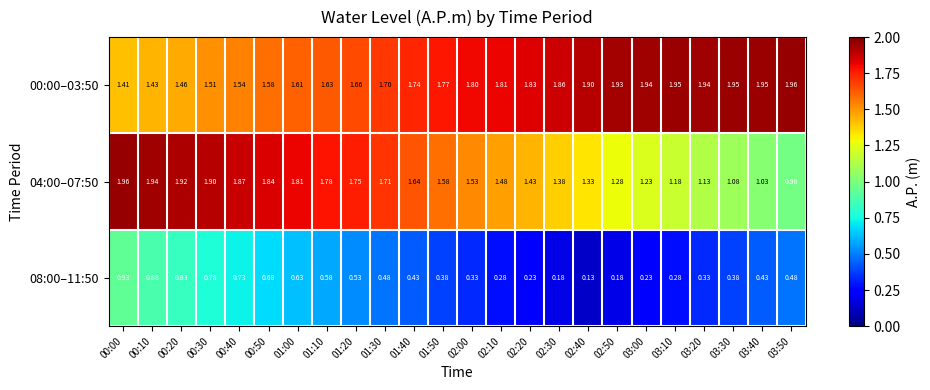

Count the number of categories in the chart.

24